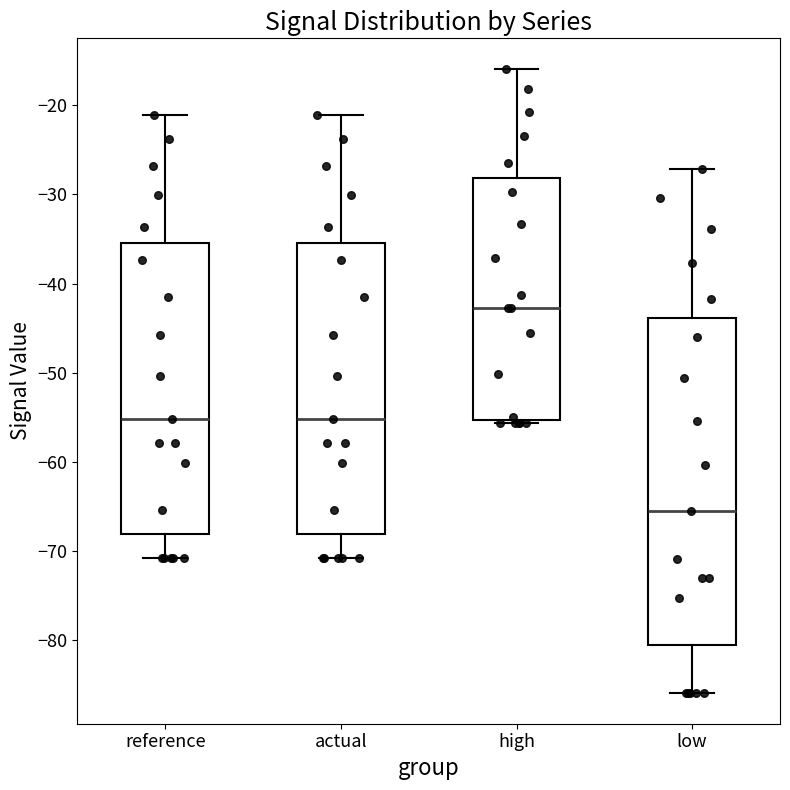

Reading left to right, transcribe this box plot: for each box, give where its median line is, the range the box spans, and where its two whiskers end, as read against the y-axis. The values are not printed on the chart, so give them approximately, as read against the axis.

reference: median -55, box -68 to -36, whiskers -71 to -21
actual: median -55, box -68 to -36, whiskers -71 to -21
high: median -43, box -55 to -28, whiskers -56 to -16
low: median -66, box -81 to -44, whiskers -86 to -27